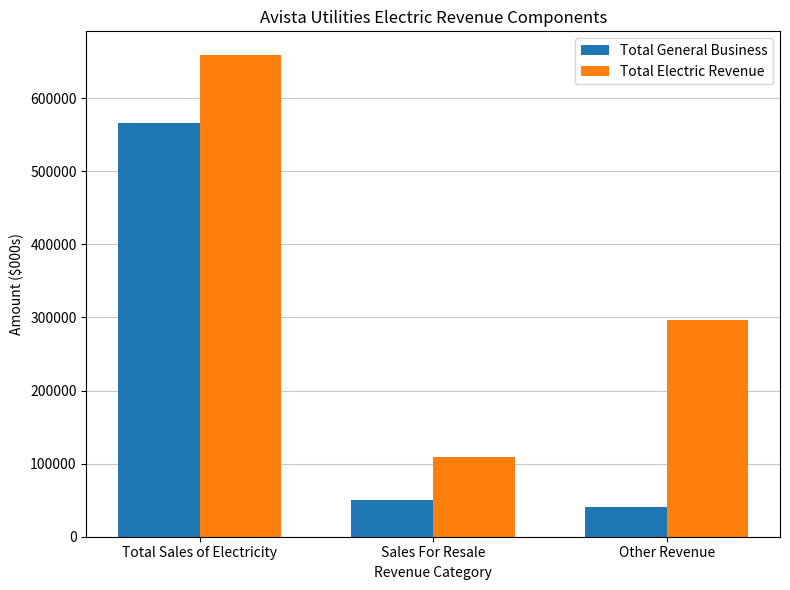

At how many categories does at least one series exceed 624462?

1